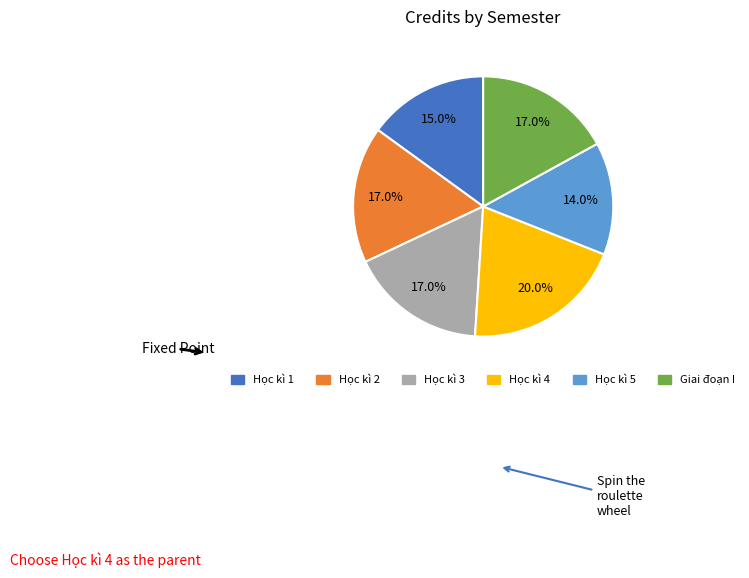

Which has a higher value, Học kì 1 or Học kì 5?

Học kì 1